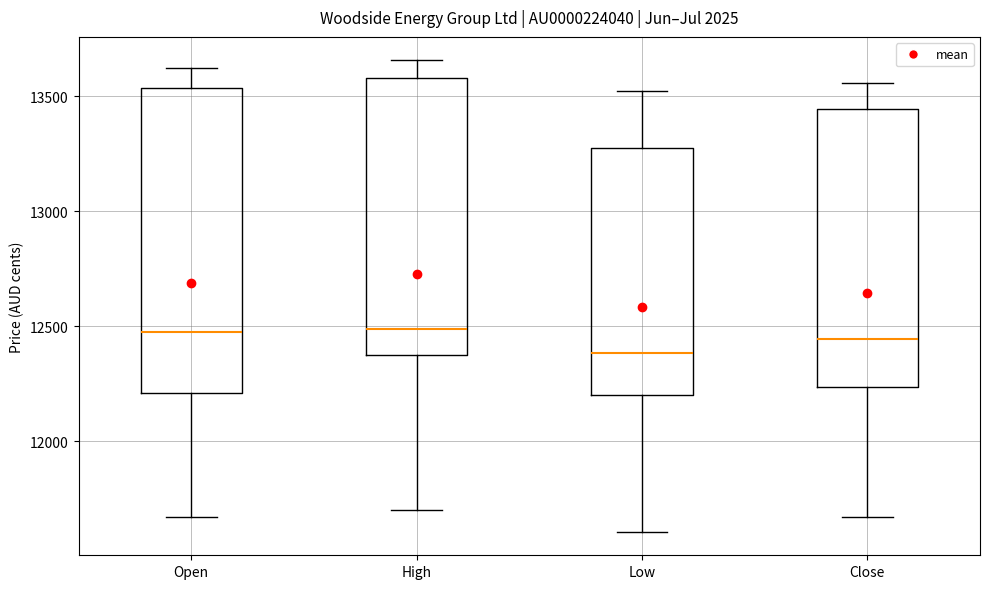

Which box is the tallest, from its lower edge to its upper edge?

Open